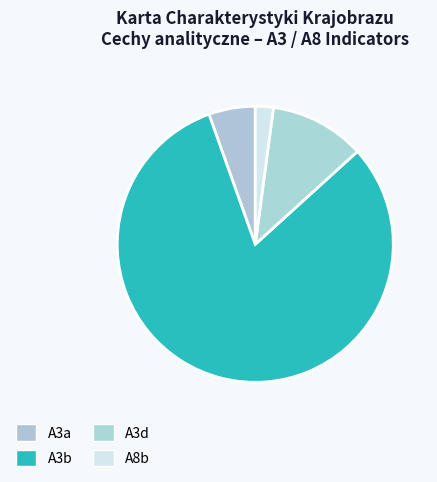

How many slices are in this pie chart?

4